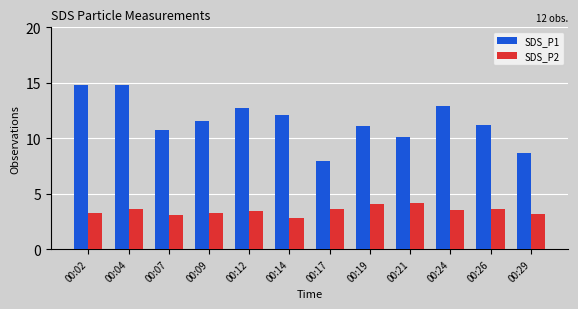

Rank the series at 00:12 from highest to lowest value.

SDS_P1, SDS_P2